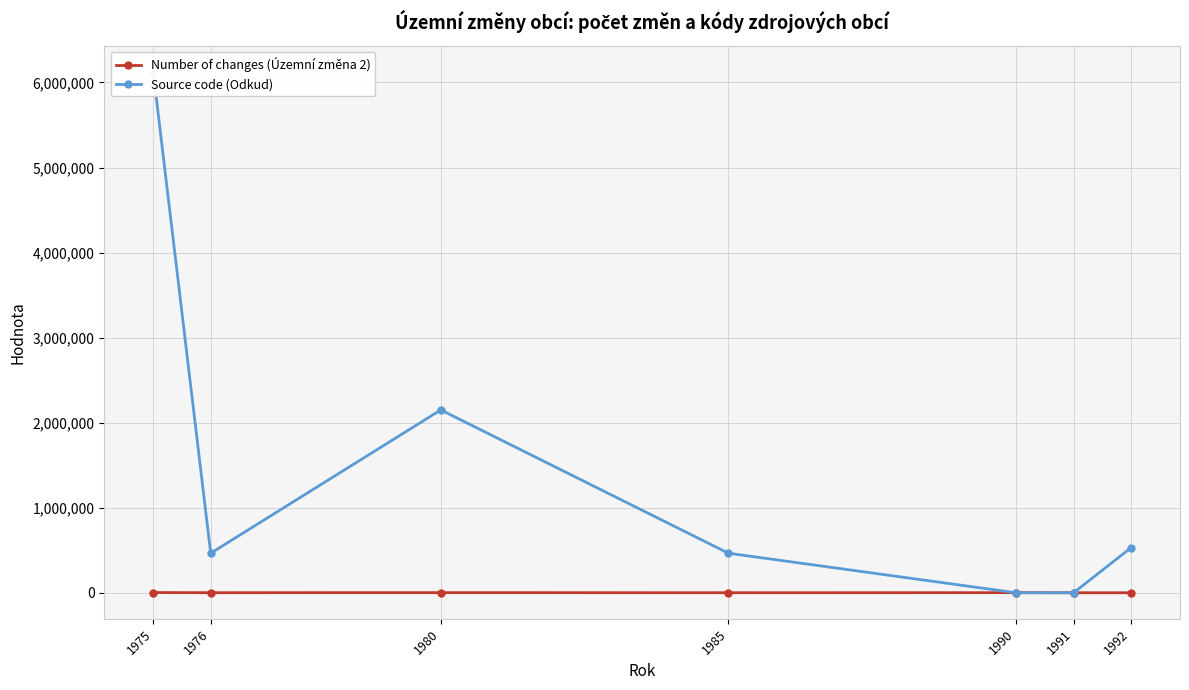

True or false: Number of changes (Územní změna 2) has a value of 432 at 1976.

False